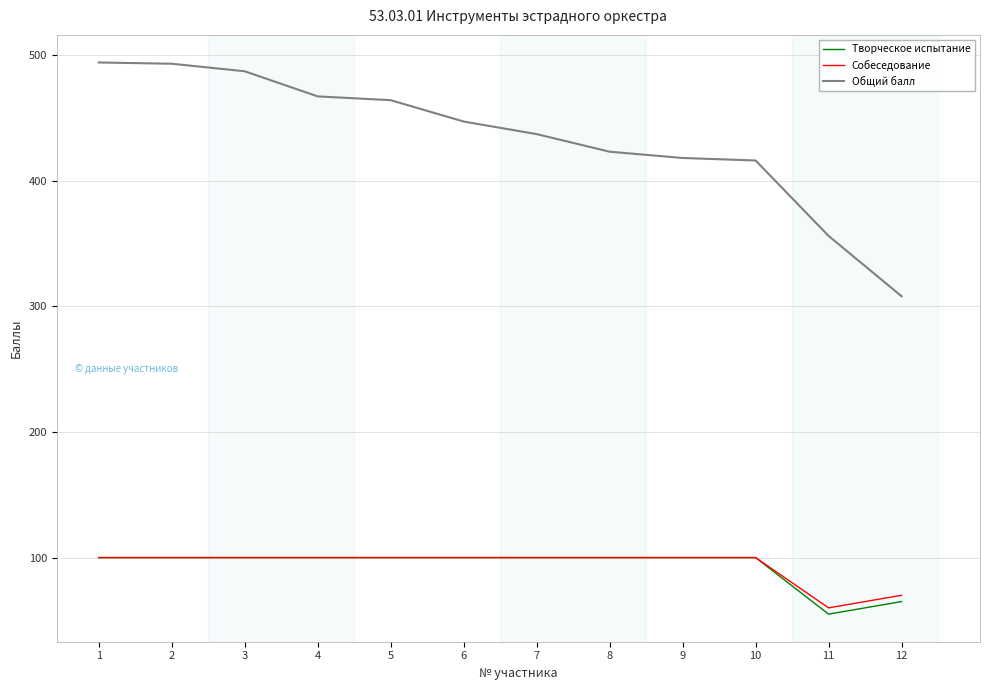

What is the minimum value for Собеседование?

60